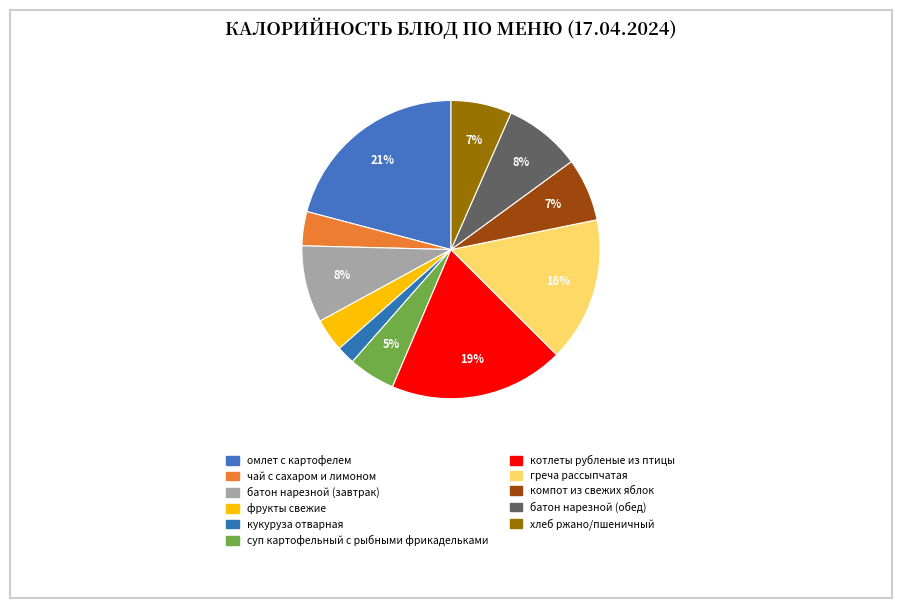

Count the number of slices in the pie.

11